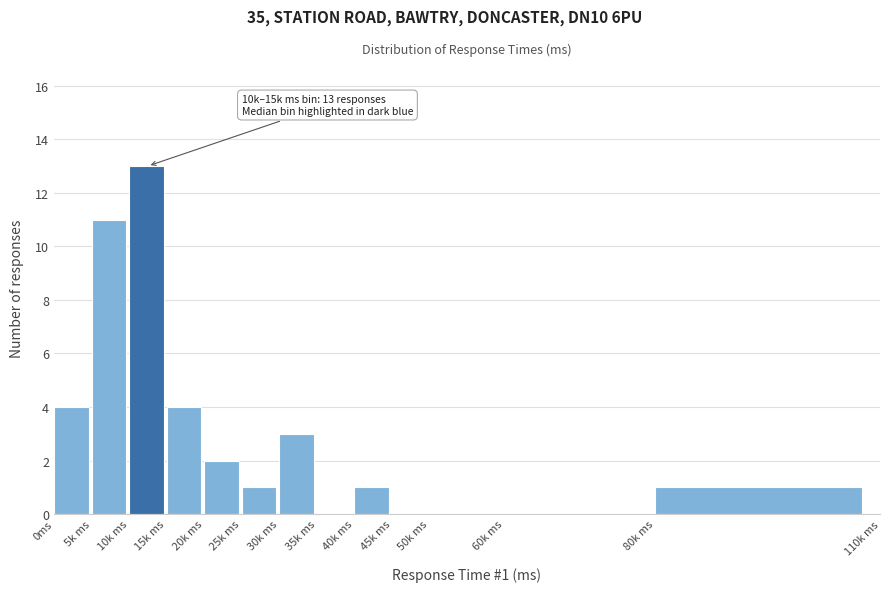

Reading left to right, list all the values displayed in this chart.

0ms=4	5k ms=11	10k ms=13	15k ms=4	20k ms=2	25k ms=1	30k ms=3	35k ms=0	40k ms=1	45k ms=0	50k ms=0	60k ms=0	80k ms=1